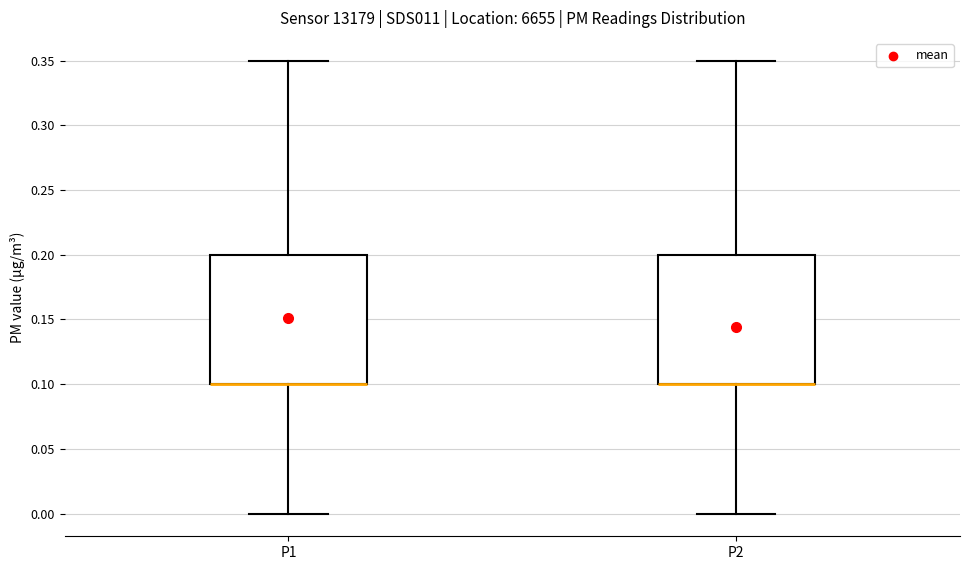

Where is the lower edge of the box for P1 on the y-axis? The values are not printed on the chart, so give them approximately, as read against the axis.

0.10